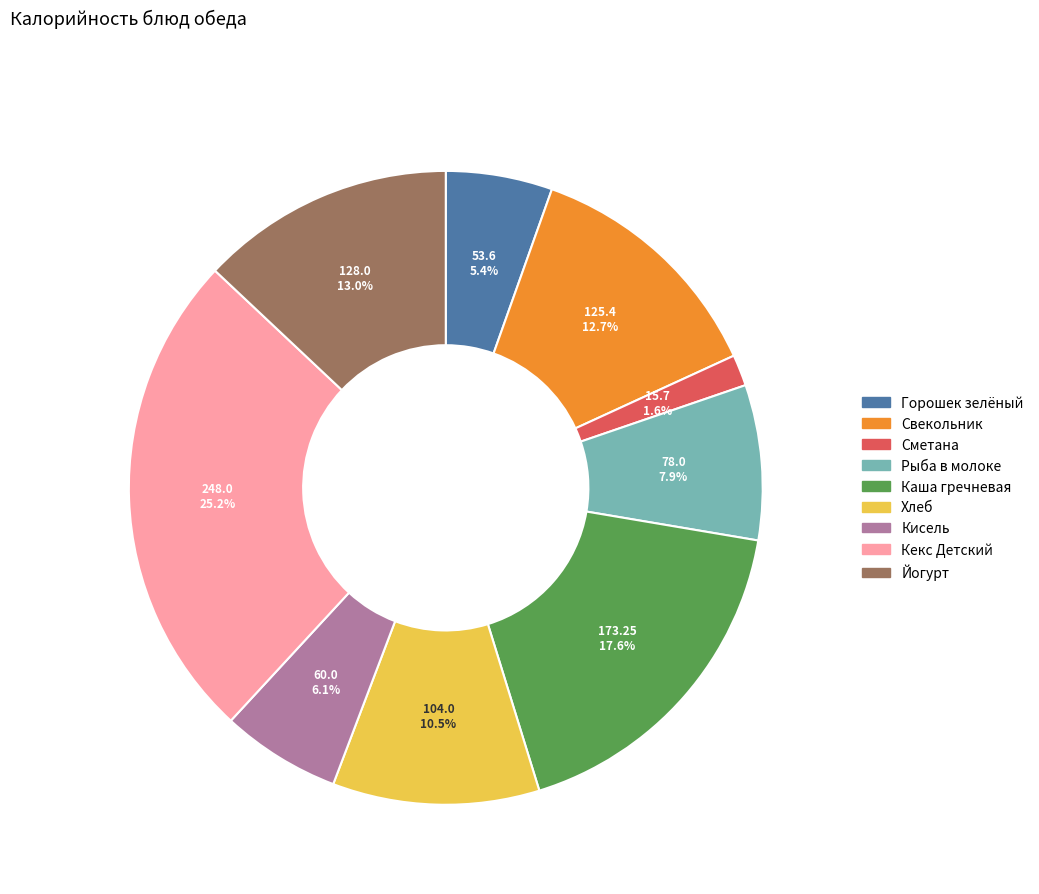

Does any single category account for the majority?

No